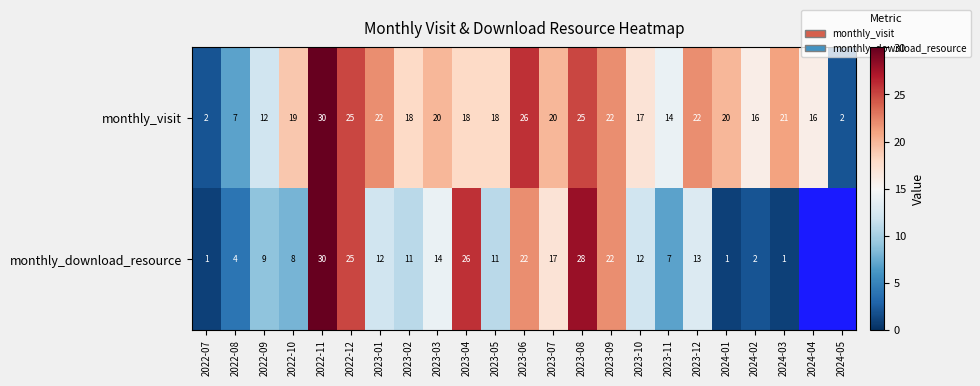

Between 2023-12 and 2022-09, which is larger?

2023-12